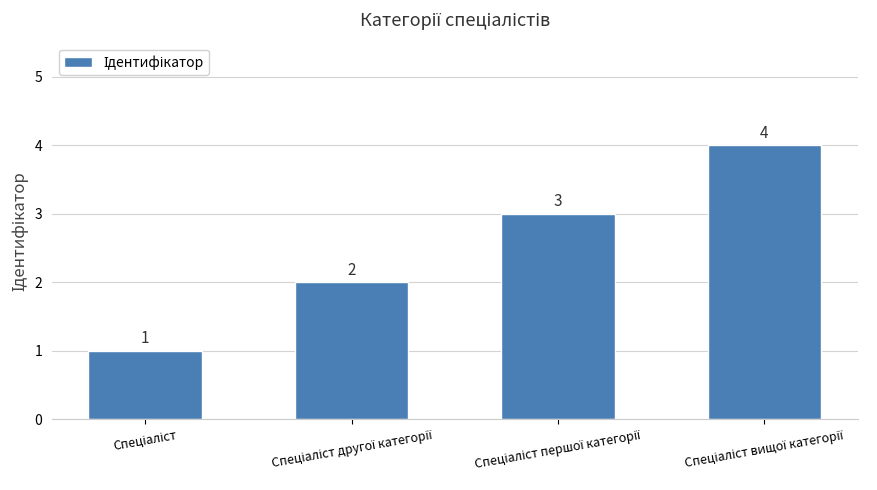

What is the sum of all values?

10